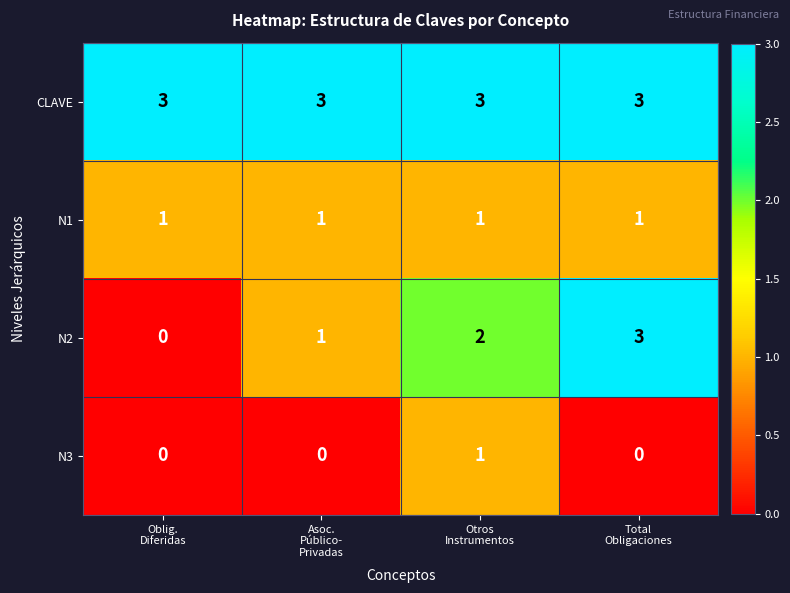

What is the average value of the CLAVE series?

3